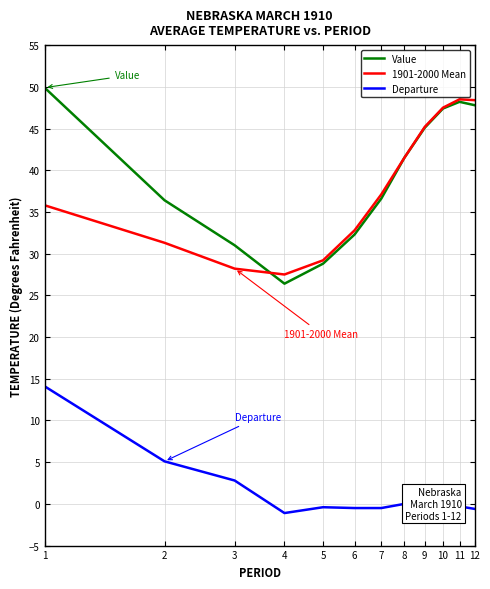

What is the lowest value of the 1901-2000 Mean series?

27.5